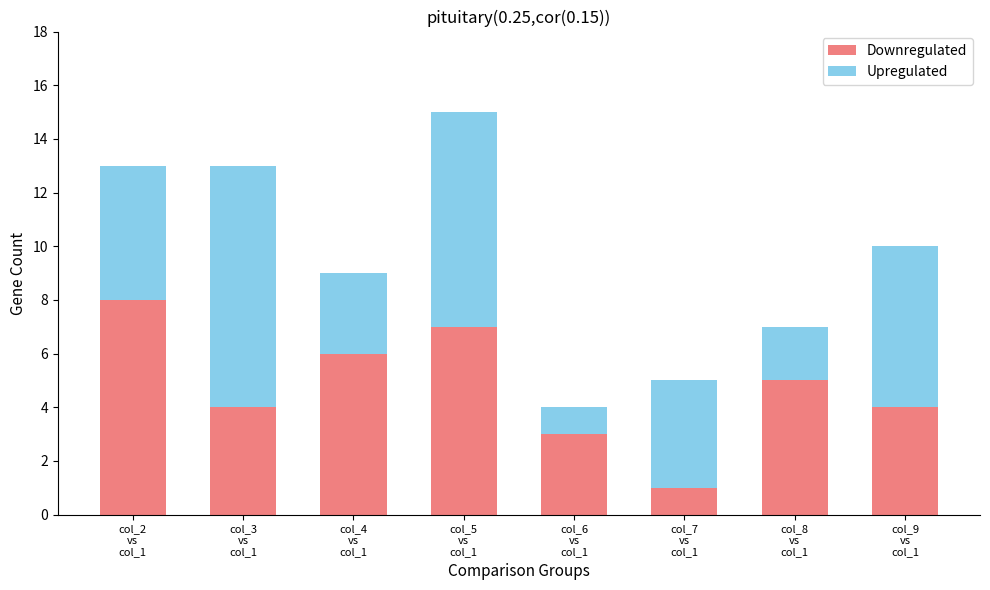

Are the bars horizontal?

No